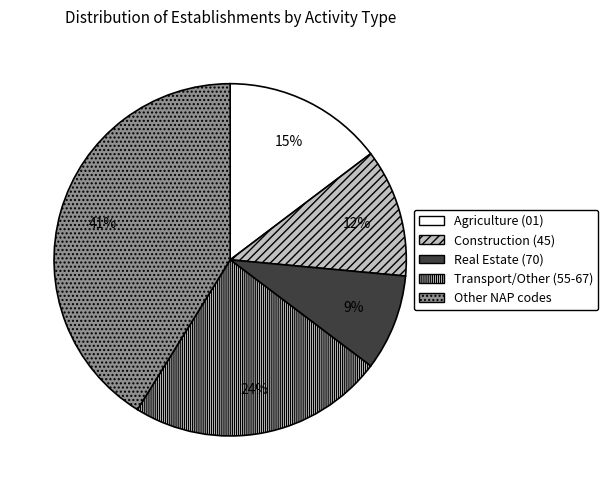

To the nearest percent, what is the difference between the largest and smallest slice percentages?

32%